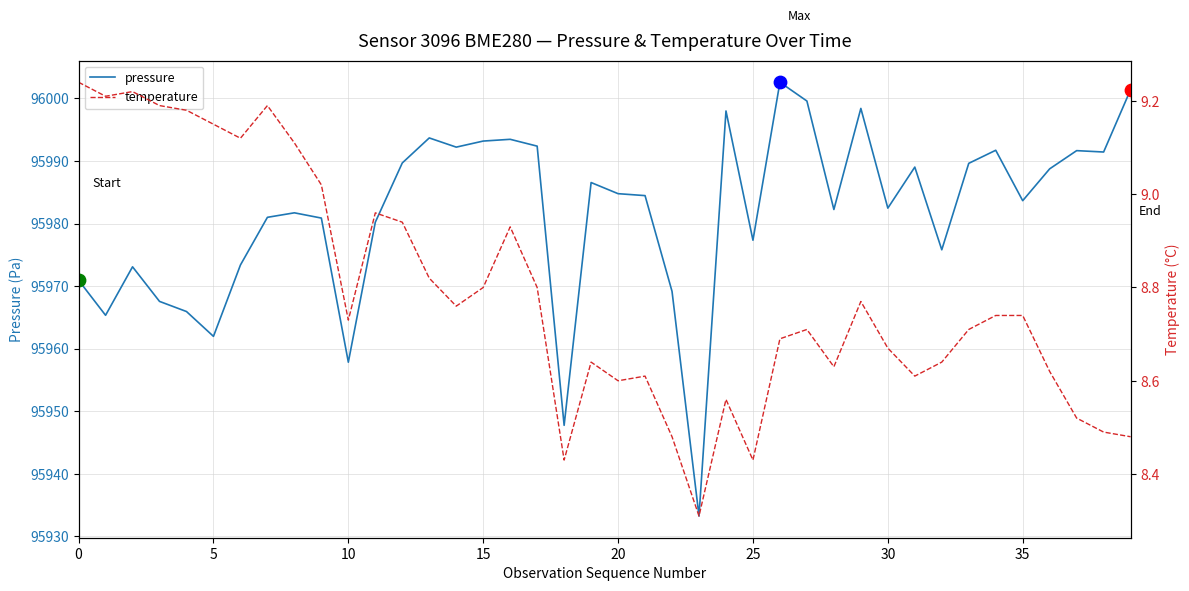

At which category is the sum across all series the highest?

26